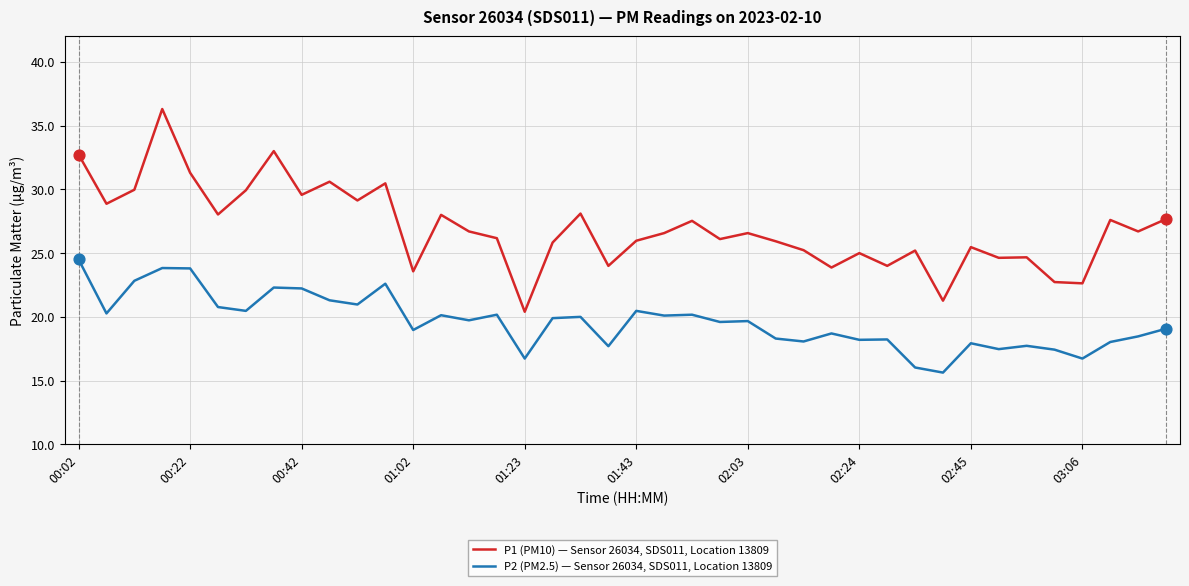

Which series has the largest total across all categories?

P1 (PM10) — Sensor 26034, SDS011, Location 13809